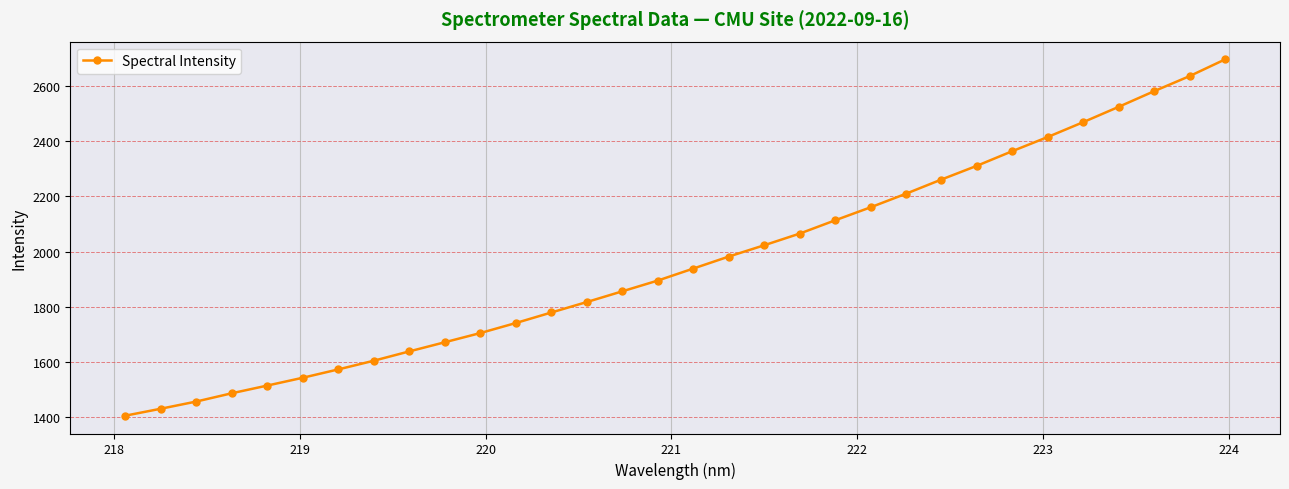

What is the minimum value shown in the chart?

1406.2